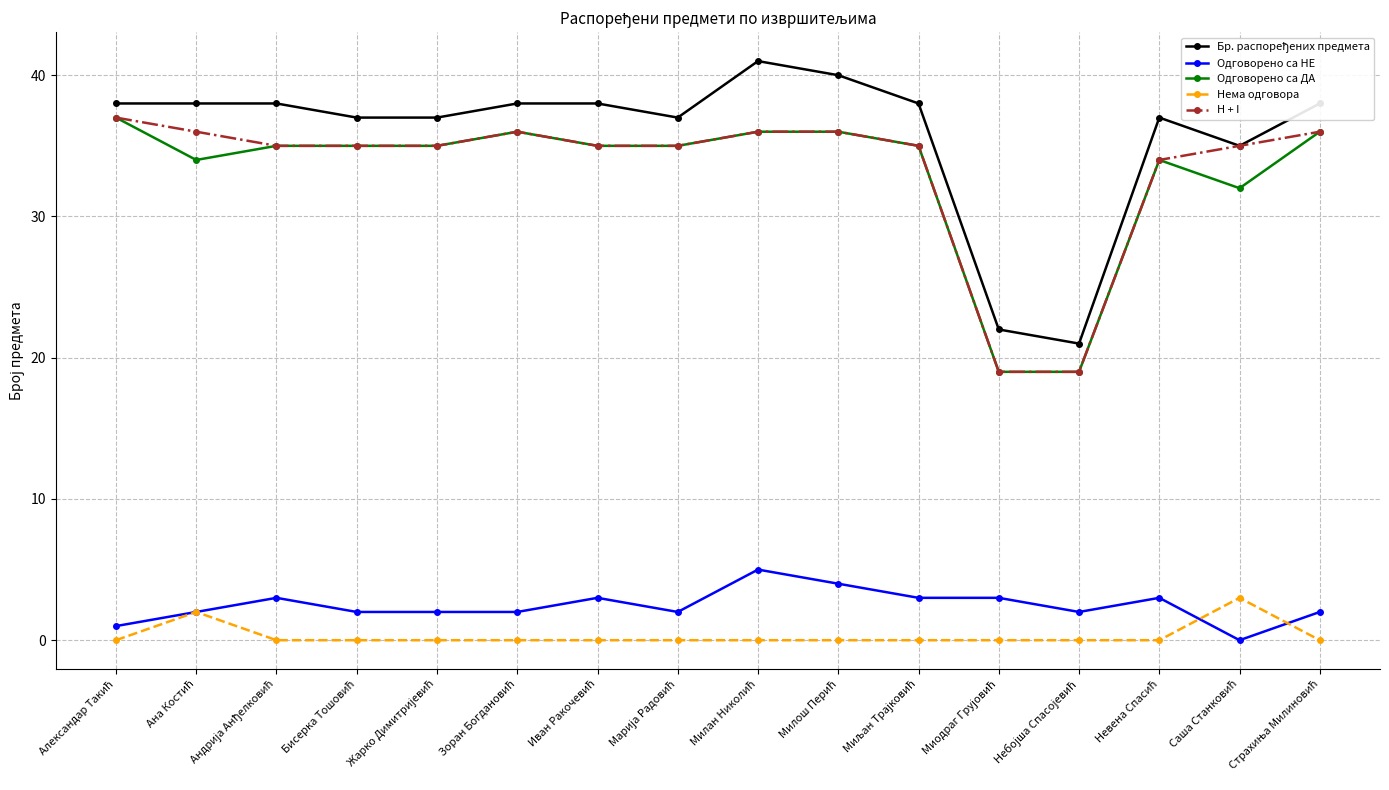

True or false: Нема одговора and Одговорено са ДА cross at least once.

False